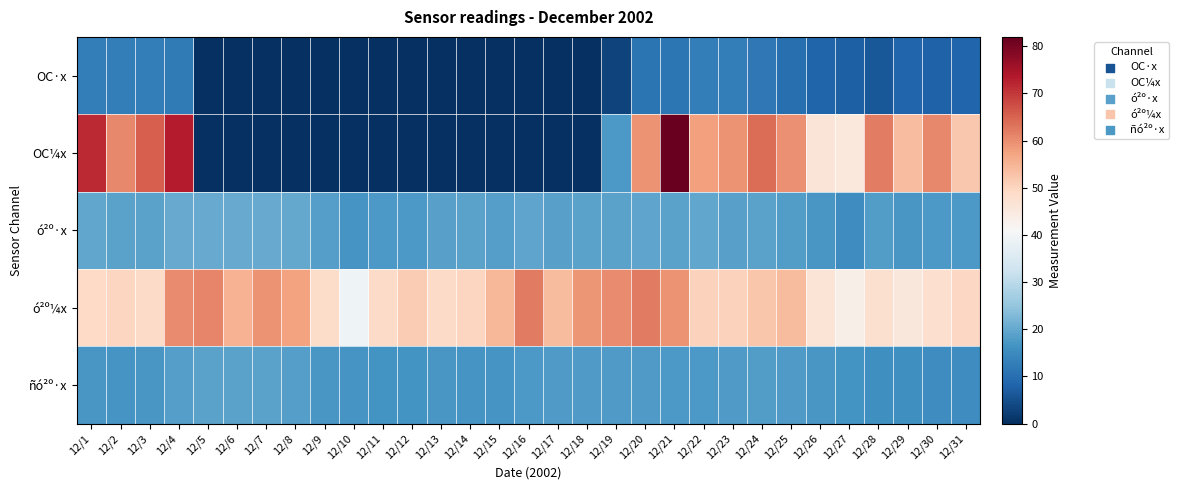

List the series in order of their peak value, lowest first.

OC·x, ñó²º·x, ó²º·x, ó²º¼x, OC¼x